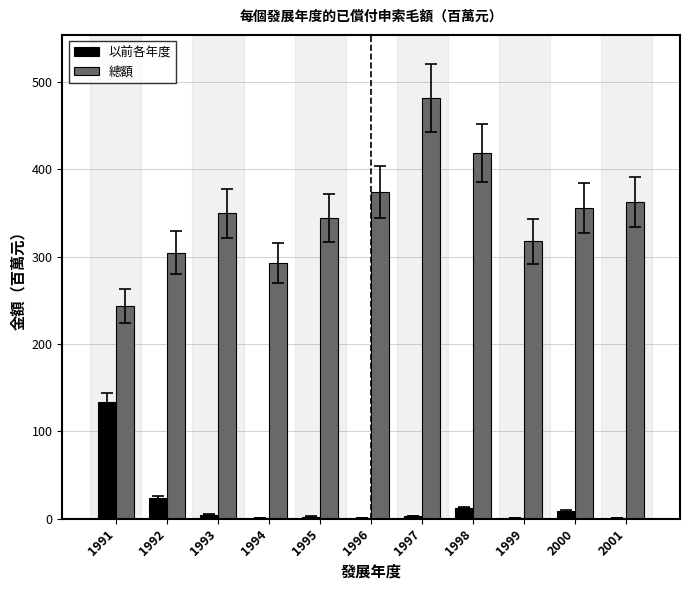

The 總額 series shows 243.3 at 1991. True or false?

True